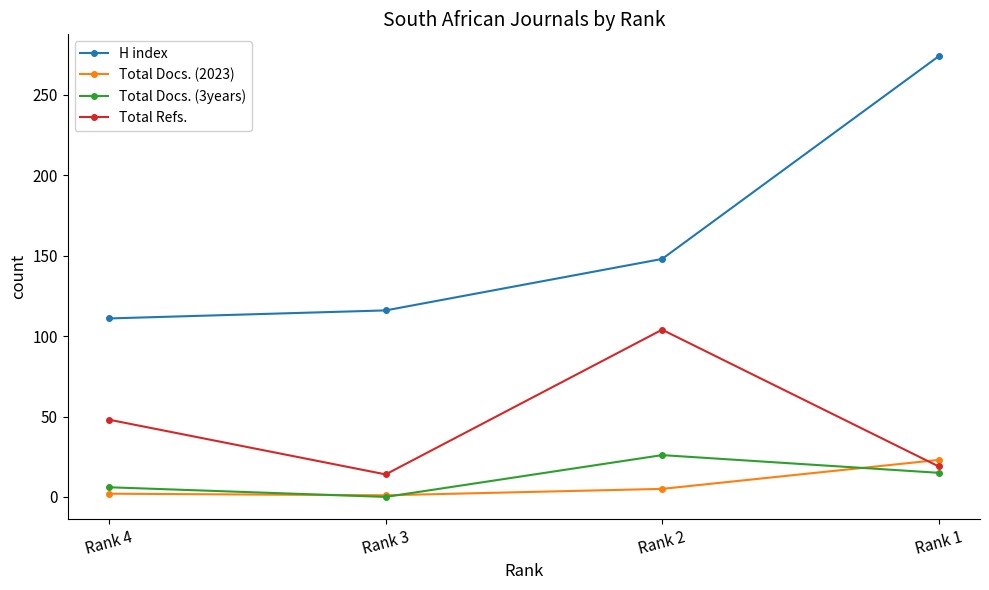

What is the value of the Total Docs. (3years) point at the 4th from the left?

15